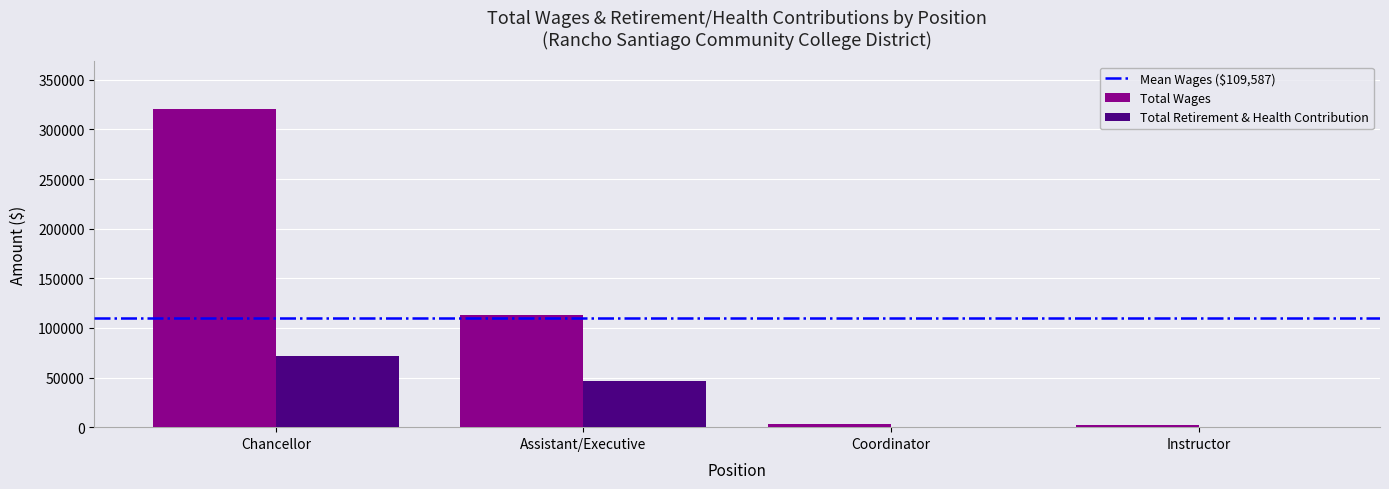

True or false: Total Retirement & Health Contribution has a value of 320 at Instructor.

True